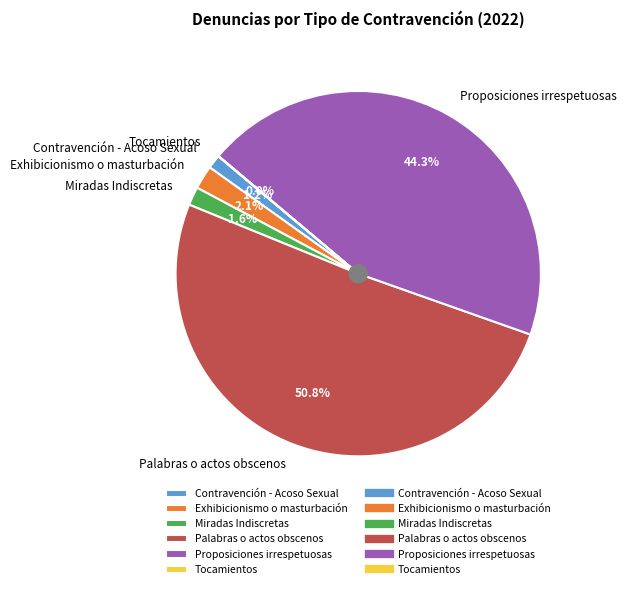

What percentage is NOT represented by Exhibicionismo o masturbación?

97.9%